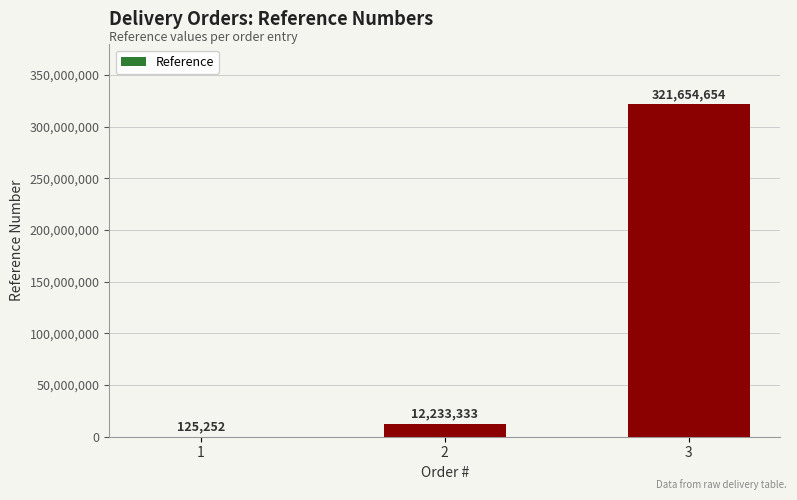

Reading right to left, list all the values displayed in this chart.

3=321654654	2=12233333	1=125252